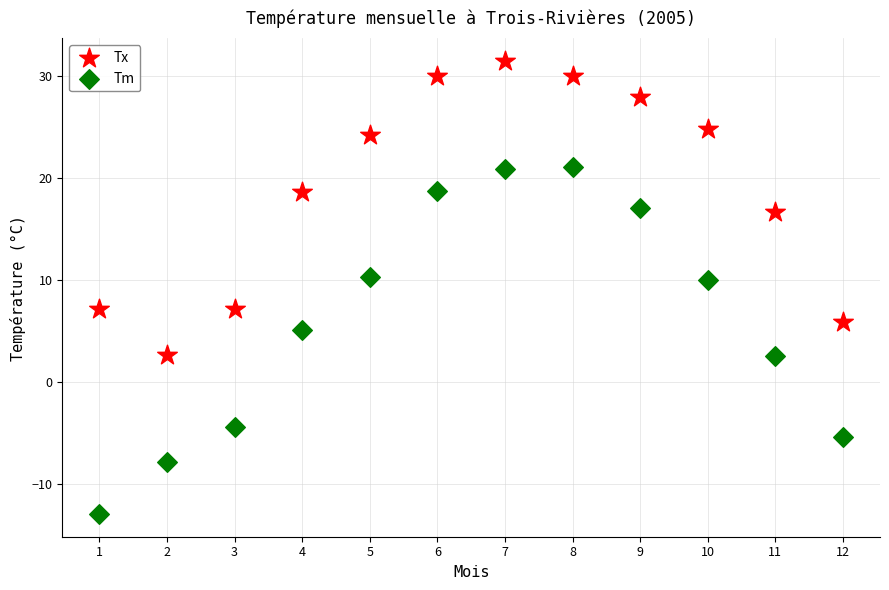

What is the X range (max minus min) for the scatter plot?

11.0